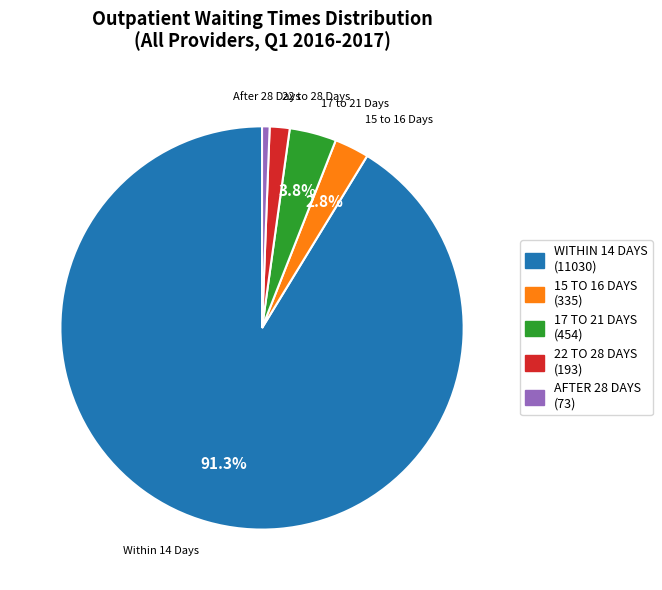

Which has a higher value, AFTER 28 DAYS or 22 TO 28 DAYS?

22 TO 28 DAYS